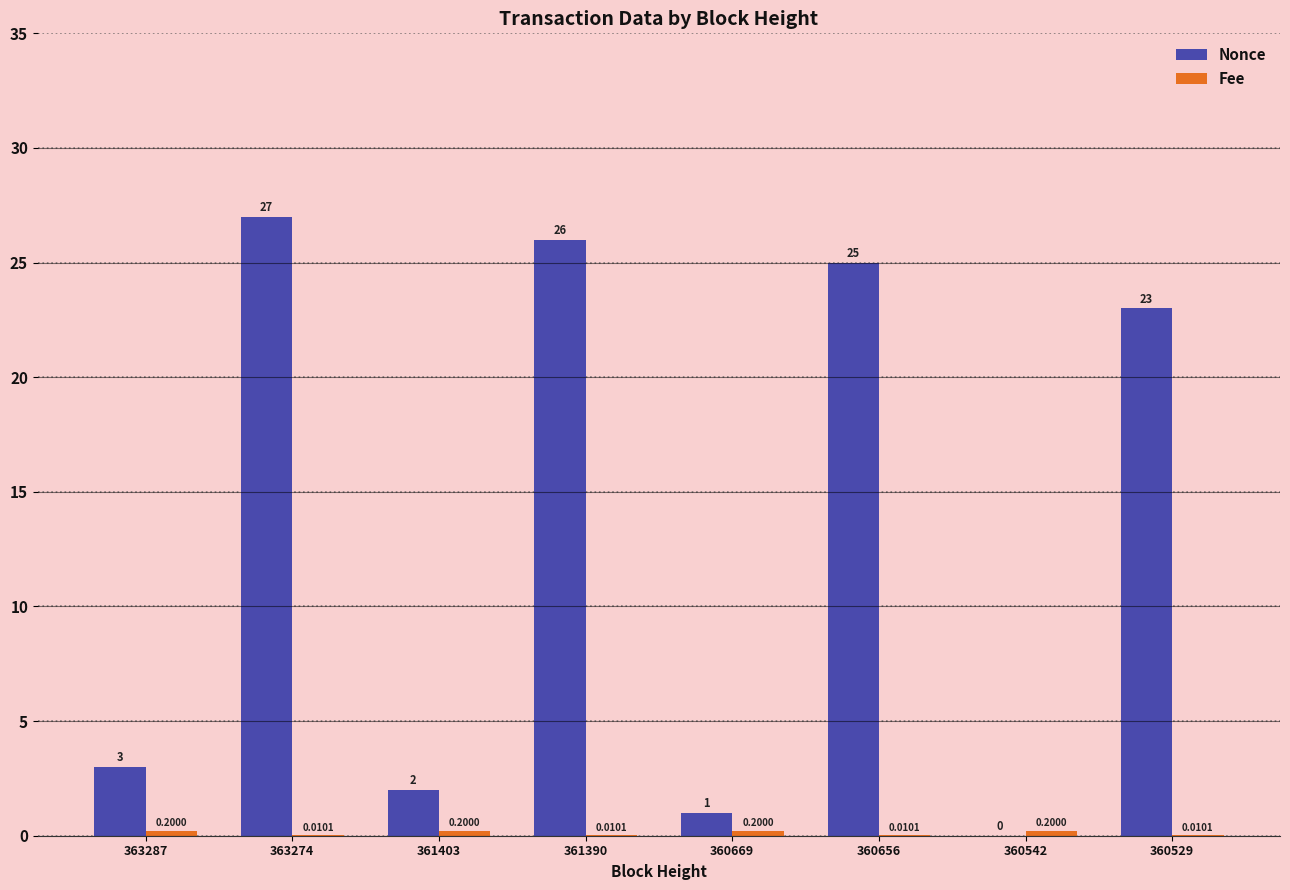

Which series has the largest total across all categories?

Nonce